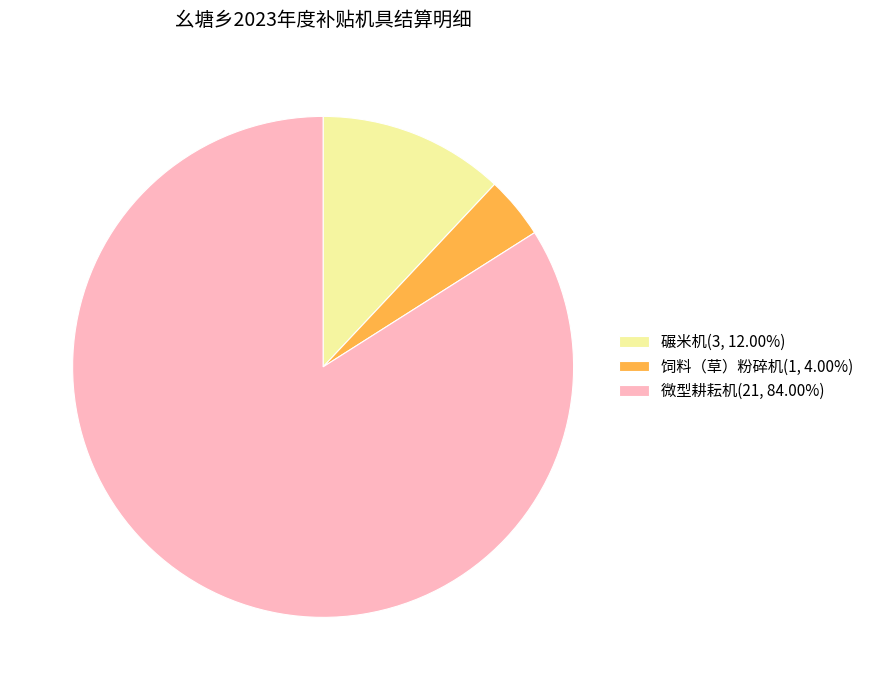

How many segments does this pie chart have?

3